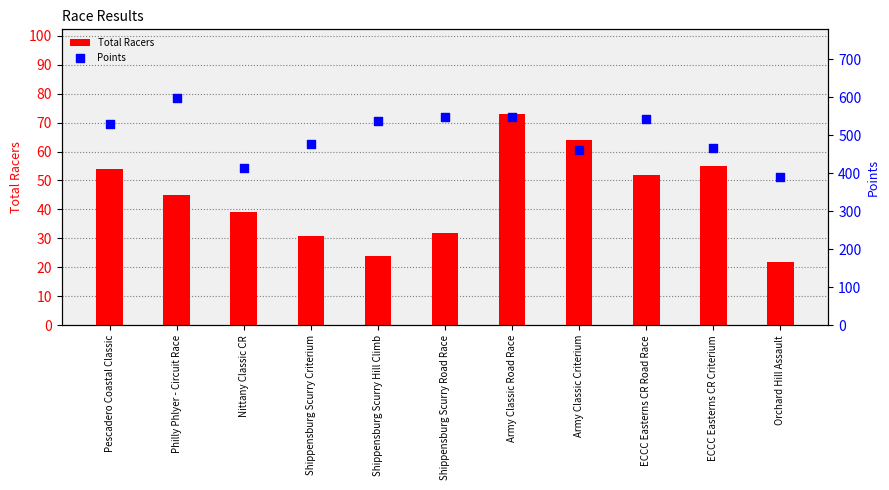

Which series has the largest Y range (max minus min)?

Points